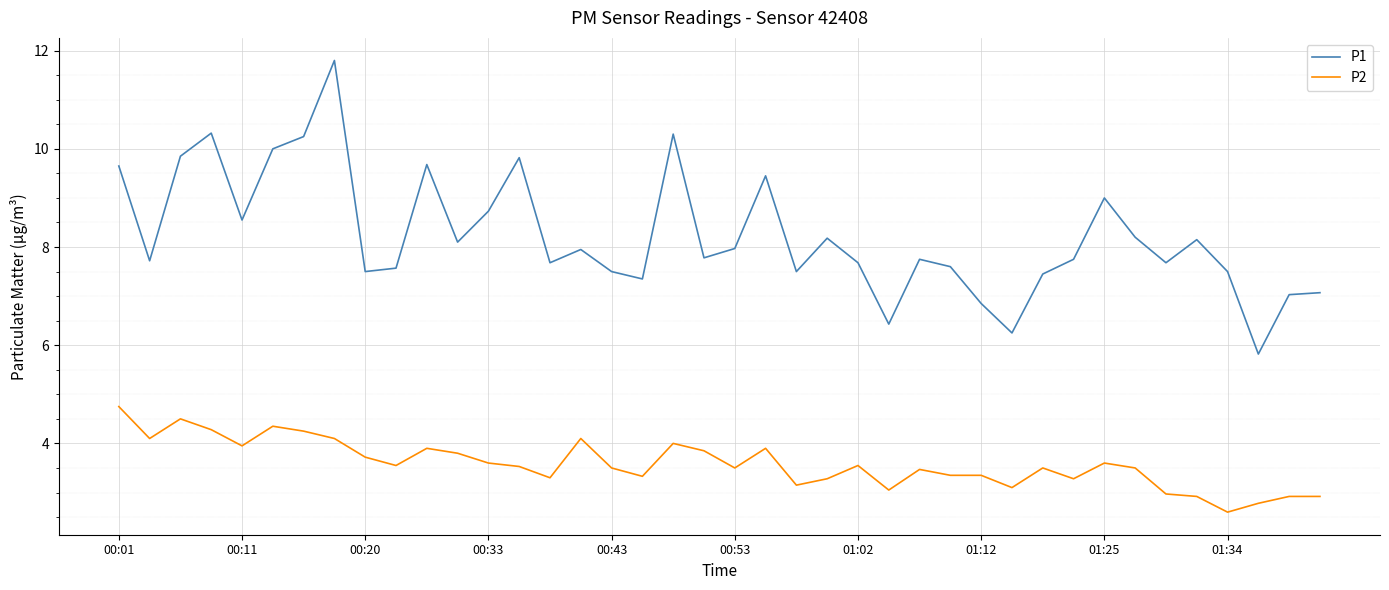

Which series has the largest total across all categories?

P1